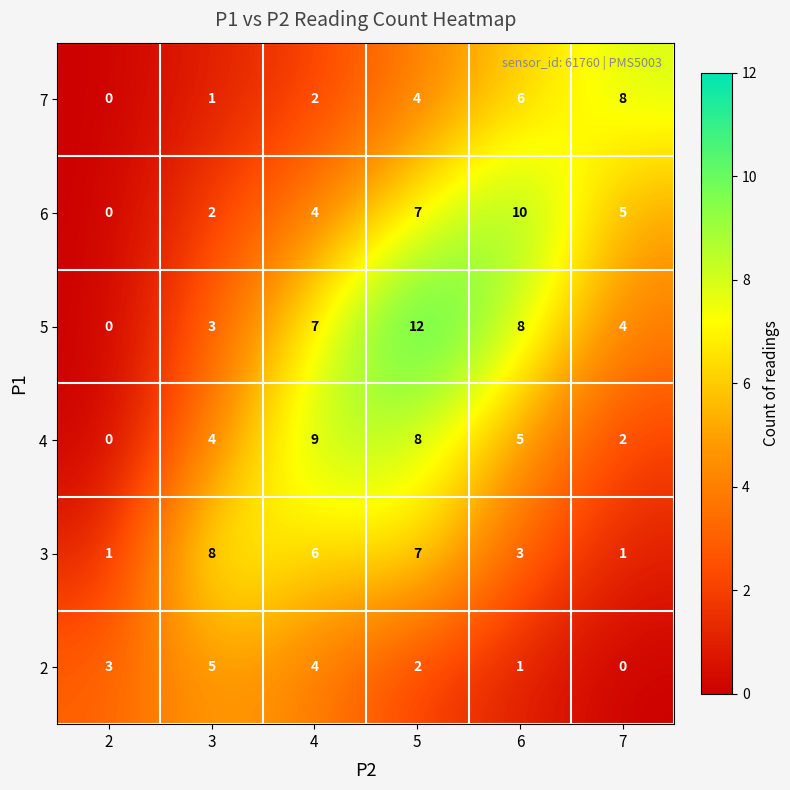

Rank the categories by 5 value from lowest to highest.

2, 3, 7, 4, 6, 5